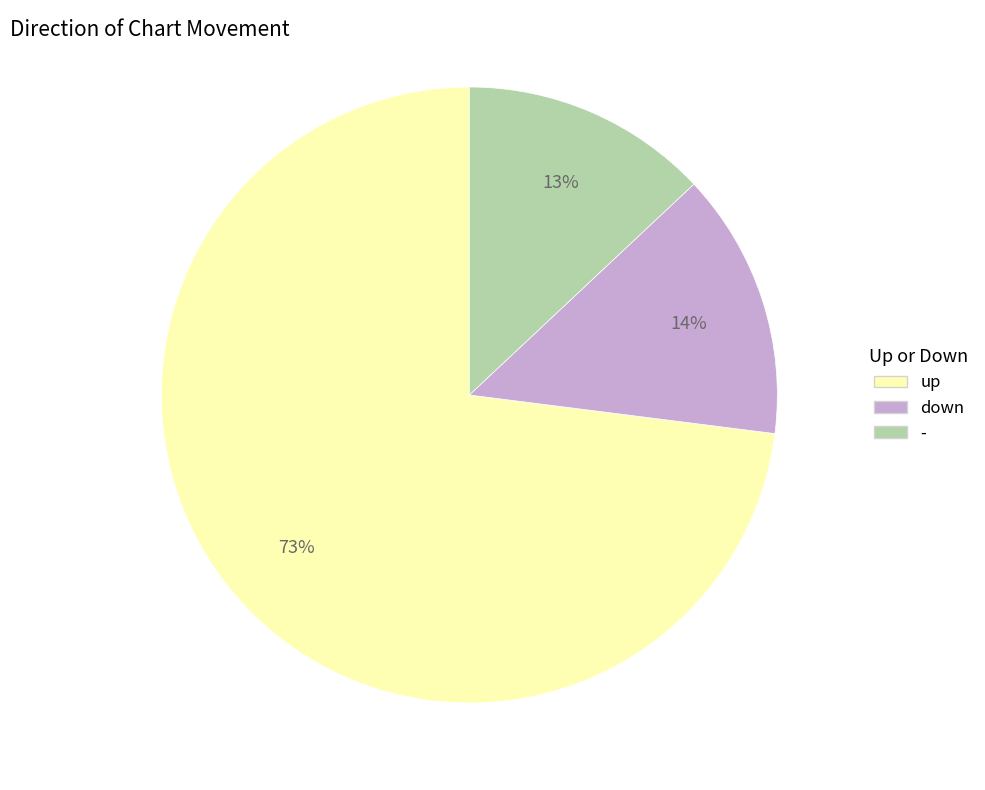

Is down the majority of the pie?

No